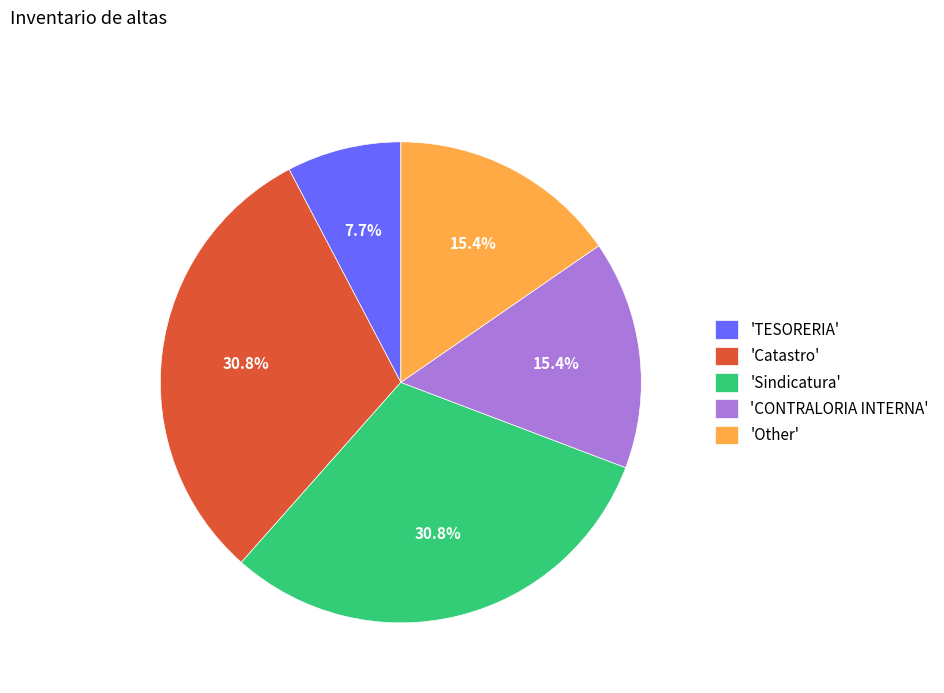

Is 'Catastro' the majority of the pie?

No